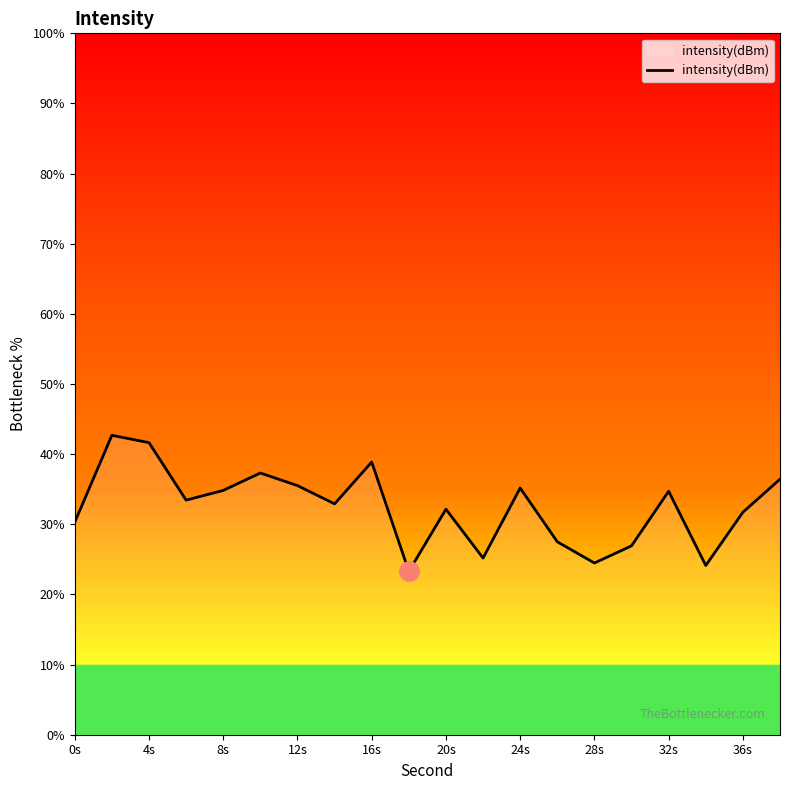

What is the minimum value shown in the chart?

23.3